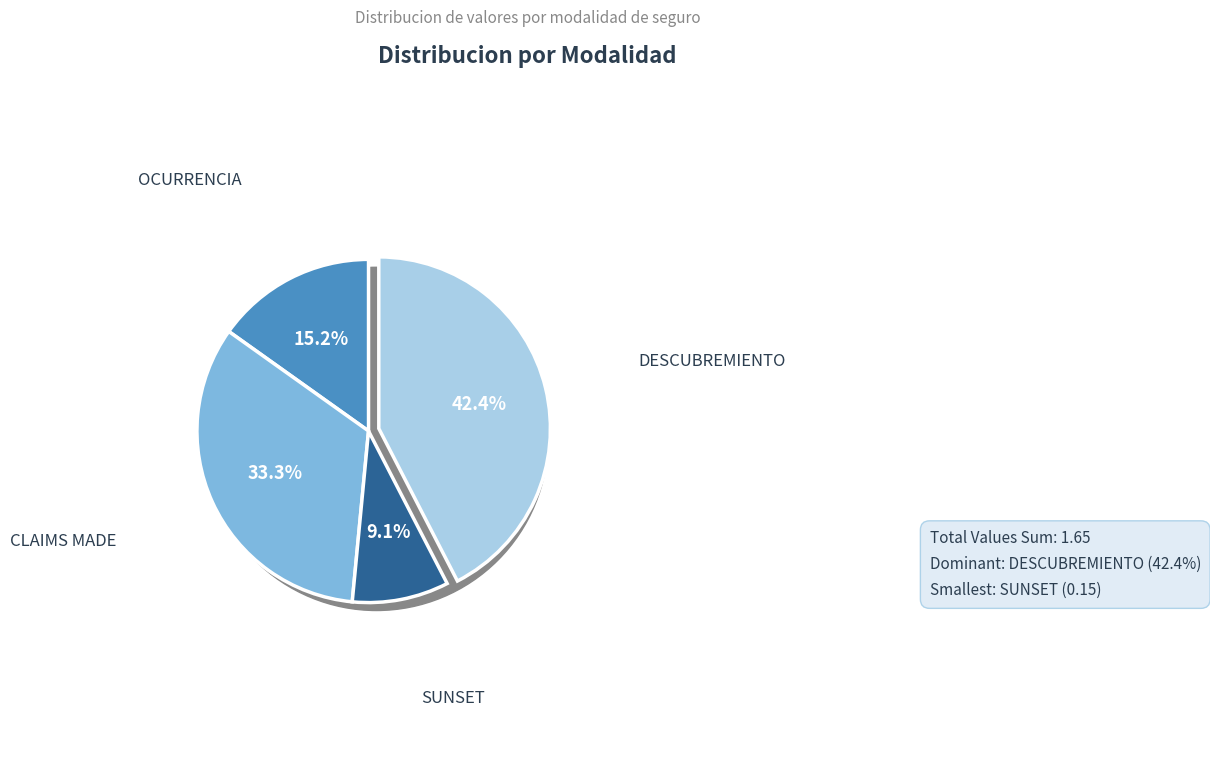

To the nearest percent, what portion does DESCUBREMIENTO represent?

42%